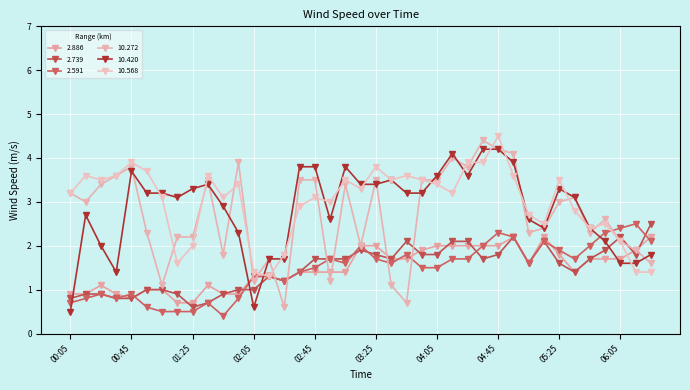

After their last crossing, which series has the higher values: 2.886 or 10.568?

2.886